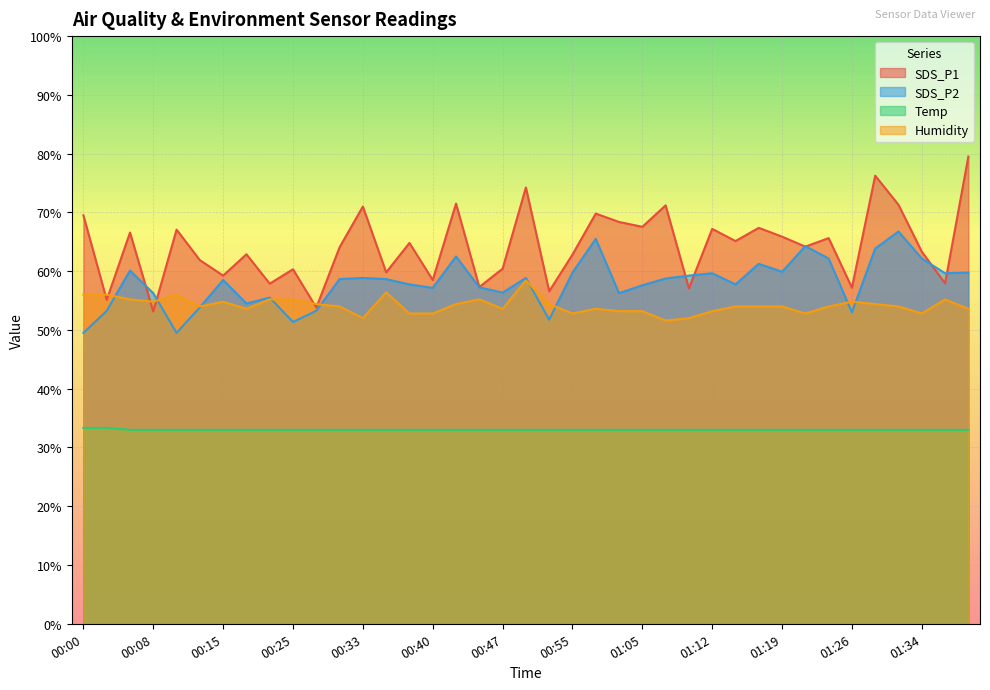

What is the highest value of the SDS_P1 series?

79.5